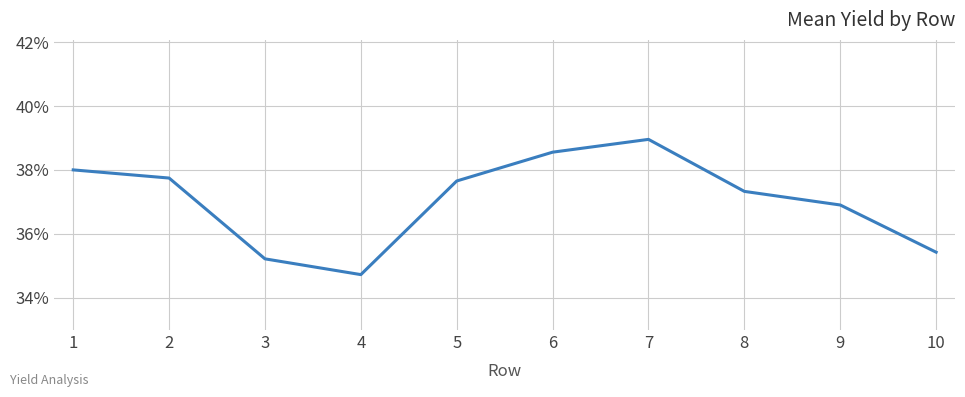

How many interior local valleys (lower than both neighbors) does the data have?

1